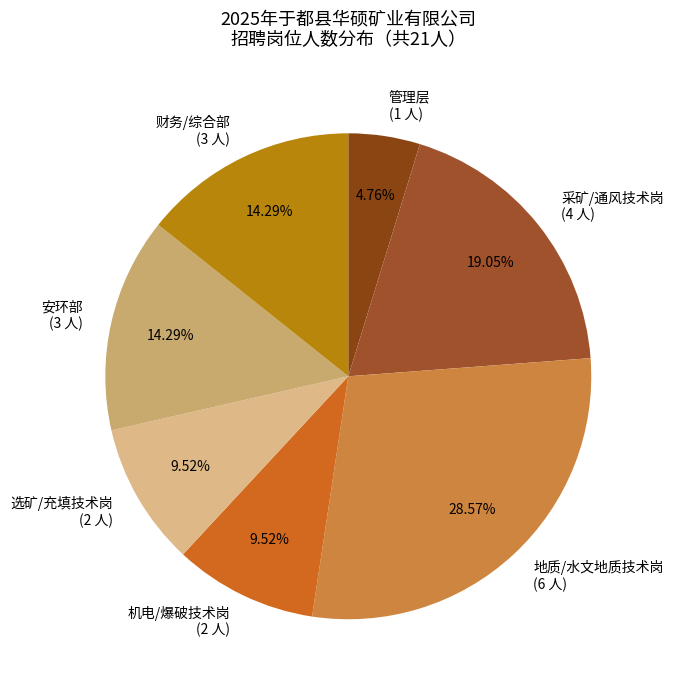

Between 地质/水文地质技术岗 (6 人) and 采矿/通风技术岗 (4 人), which is larger?

地质/水文地质技术岗 (6 人)